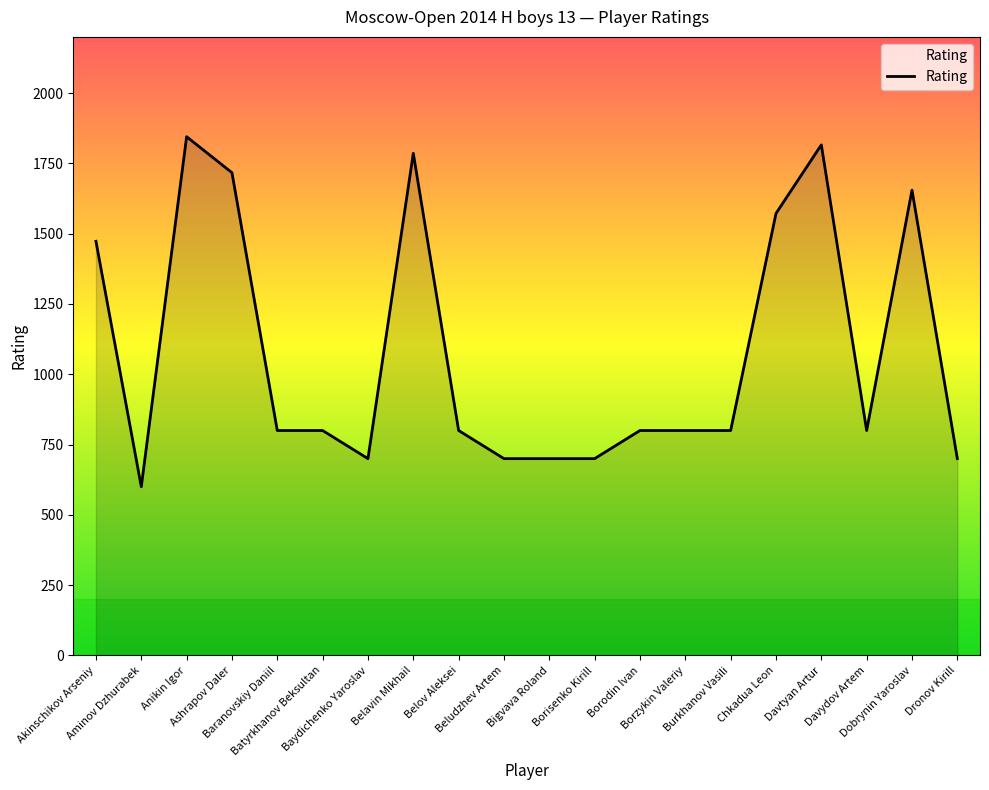

What is the sum of all values?

21564